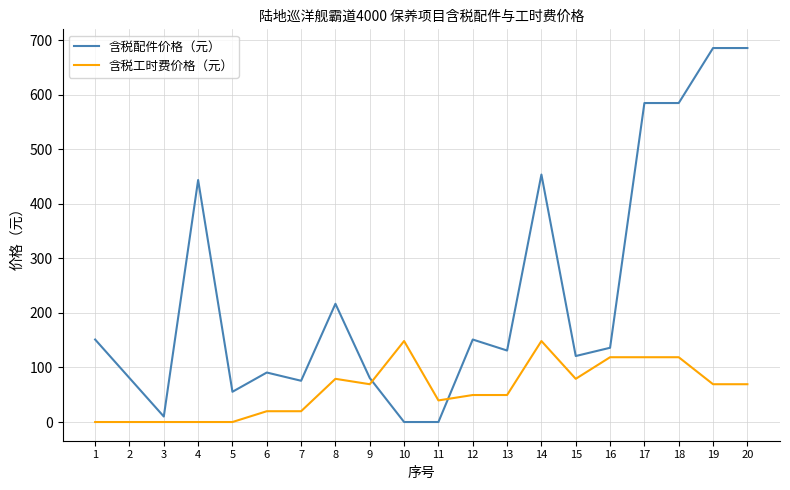

What is the difference between the maximum and minimum values in the 含税配件价格（元） series?

685.9